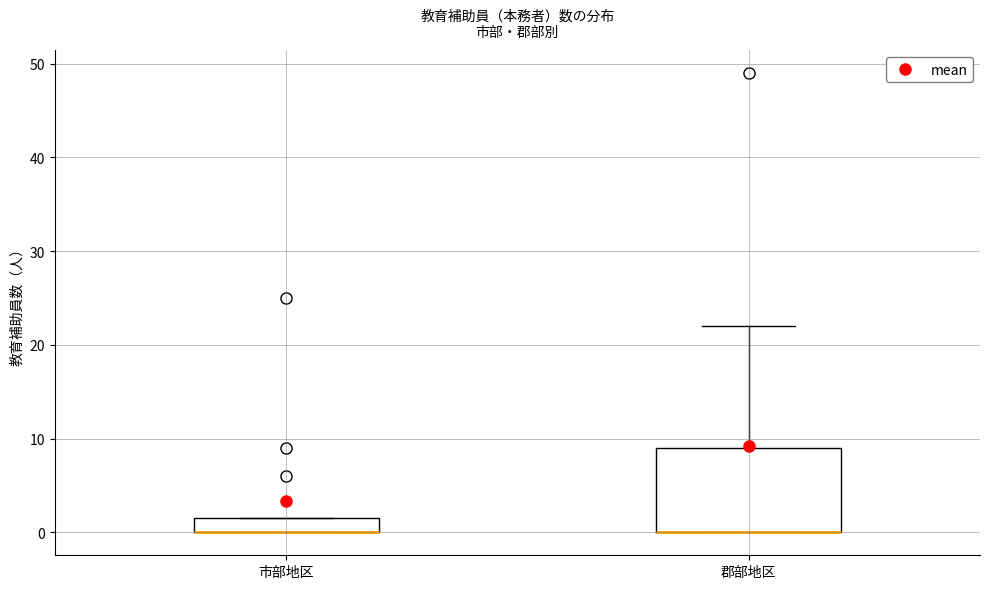

Where does the upper whisker of the box for 郡部地区 end on the y-axis? The values are not printed on the chart, so give them approximately, as read against the axis.

22